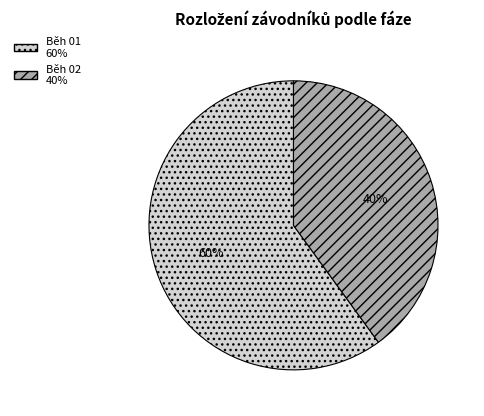

To the nearest percent, what is the difference between the largest and smallest slice percentages?

20%